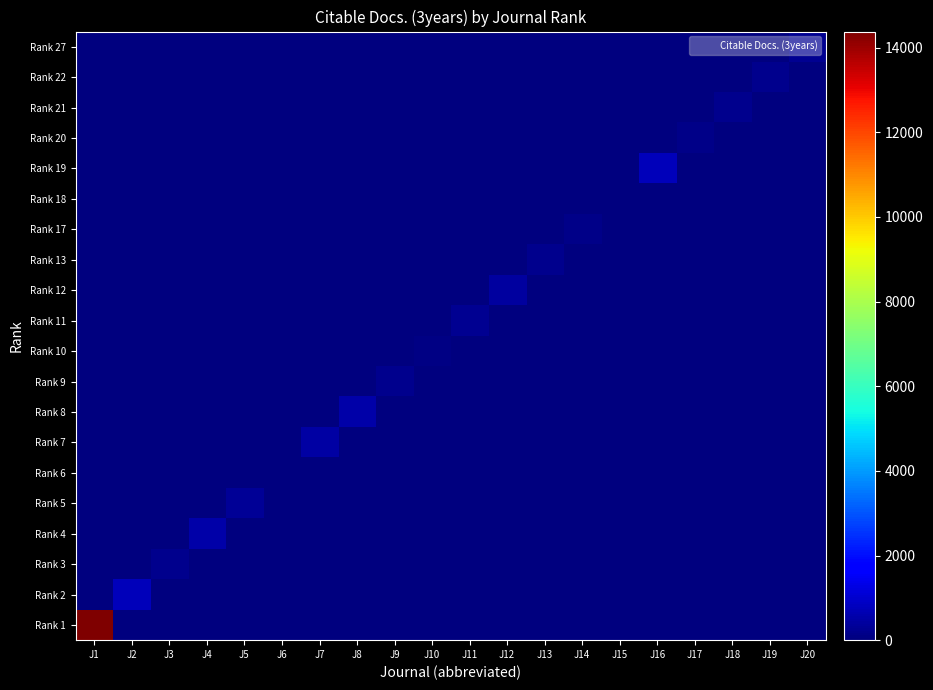

Reading right to left, transcribe all the data shown in this chart.

Rank 1: J20=0	J19=0	J18=0	J17=0	J16=0	J15=0	J14=0	J13=0	J12=0	J11=0	J10=0	J9=0	J8=0	J7=0	J6=0	J5=0	J4=0	J3=0	J2=0	J1=14379
Rank 2: J20=0	J19=0	J18=0	J17=0	J16=0	J15=0	J14=0	J13=0	J12=0	J11=0	J10=0	J9=0	J8=0	J7=0	J6=0	J5=0	J4=0	J3=0	J2=784	J1=0
Rank 3: J20=0	J19=0	J18=0	J17=0	J16=0	J15=0	J14=0	J13=0	J12=0	J11=0	J10=0	J9=0	J8=0	J7=0	J6=0	J5=0	J4=0	J3=180	J2=0	J1=0
Rank 4: J20=0	J19=0	J18=0	J17=0	J16=0	J15=0	J14=0	J13=0	J12=0	J11=0	J10=0	J9=0	J8=0	J7=0	J6=0	J5=0	J4=533	J3=0	J2=0	J1=0
Rank 5: J20=0	J19=0	J18=0	J17=0	J16=0	J15=0	J14=0	J13=0	J12=0	J11=0	J10=0	J9=0	J8=0	J7=0	J6=0	J5=327	J4=0	J3=0	J2=0	J1=0
Rank 6: J20=0	J19=0	J18=0	J17=0	J16=0	J15=0	J14=0	J13=0	J12=0	J11=0	J10=0	J9=0	J8=0	J7=0	J6=9	J5=0	J4=0	J3=0	J2=0	J1=0
Rank 7: J20=0	J19=0	J18=0	J17=0	J16=0	J15=0	J14=0	J13=0	J12=0	J11=0	J10=0	J9=0	J8=0	J7=457	J6=0	J5=0	J4=0	J3=0	J2=0	J1=0
Rank 8: J20=0	J19=0	J18=0	J17=0	J16=0	J15=0	J14=0	J13=0	J12=0	J11=0	J10=0	J9=0	J8=555	J7=0	J6=0	J5=0	J4=0	J3=0	J2=0	J1=0
Rank 9: J20=0	J19=0	J18=0	J17=0	J16=0	J15=0	J14=0	J13=0	J12=0	J11=0	J10=0	J9=202	J8=0	J7=0	J6=0	J5=0	J4=0	J3=0	J2=0	J1=0
Rank 10: J20=0	J19=0	J18=0	J17=0	J16=0	J15=0	J14=0	J13=0	J12=0	J11=0	J10=103	J9=0	J8=0	J7=0	J6=0	J5=0	J4=0	J3=0	J2=0	J1=0
Rank 11: J20=0	J19=0	J18=0	J17=0	J16=0	J15=0	J14=0	J13=0	J12=0	J11=230	J10=0	J9=0	J8=0	J7=0	J6=0	J5=0	J4=0	J3=0	J2=0	J1=0
Rank 12: J20=0	J19=0	J18=0	J17=0	J16=0	J15=0	J14=0	J13=0	J12=449	J11=0	J10=0	J9=0	J8=0	J7=0	J6=0	J5=0	J4=0	J3=0	J2=0	J1=0
Rank 13: J20=0	J19=0	J18=0	J17=0	J16=0	J15=0	J14=0	J13=186	J12=0	J11=0	J10=0	J9=0	J8=0	J7=0	J6=0	J5=0	J4=0	J3=0	J2=0	J1=0
Rank 17: J20=0	J19=0	J18=0	J17=0	J16=0	J15=0	J14=115	J13=0	J12=0	J11=0	J10=0	J9=0	J8=0	J7=0	J6=0	J5=0	J4=0	J3=0	J2=0	J1=0
Rank 18: J20=0	J19=0	J18=0	J17=0	J16=0	J15=55	J14=0	J13=0	J12=0	J11=0	J10=0	J9=0	J8=0	J7=0	J6=0	J5=0	J4=0	J3=0	J2=0	J1=0
Rank 19: J20=0	J19=0	J18=0	J17=0	J16=735	J15=0	J14=0	J13=0	J12=0	J11=0	J10=0	J9=0	J8=0	J7=0	J6=0	J5=0	J4=0	J3=0	J2=0	J1=0
Rank 20: J20=0	J19=0	J18=0	J17=145	J16=0	J15=0	J14=0	J13=0	J12=0	J11=0	J10=0	J9=0	J8=0	J7=0	J6=0	J5=0	J4=0	J3=0	J2=0	J1=0
Rank 21: J20=0	J19=0	J18=201	J17=0	J16=0	J15=0	J14=0	J13=0	J12=0	J11=0	J10=0	J9=0	J8=0	J7=0	J6=0	J5=0	J4=0	J3=0	J2=0	J1=0
Rank 22: J20=0	J19=175	J18=0	J17=0	J16=0	J15=0	J14=0	J13=0	J12=0	J11=0	J10=0	J9=0	J8=0	J7=0	J6=0	J5=0	J4=0	J3=0	J2=0	J1=0
Rank 27: J20=260	J19=0	J18=0	J17=0	J16=0	J15=0	J14=0	J13=0	J12=0	J11=0	J10=0	J9=0	J8=0	J7=0	J6=0	J5=0	J4=0	J3=0	J2=0	J1=0